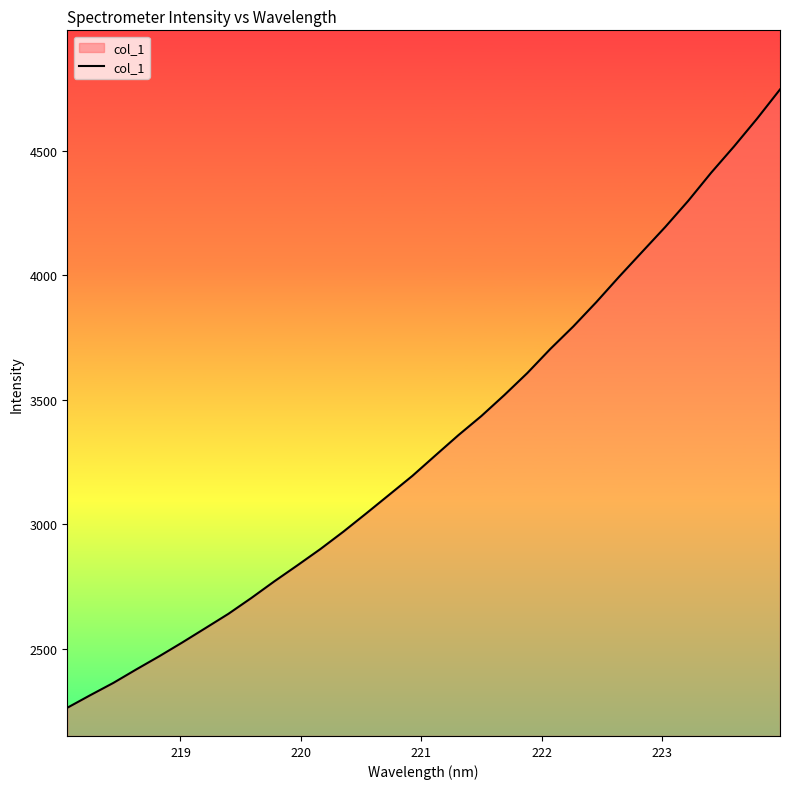

What is the smallest value displayed?

2264.0